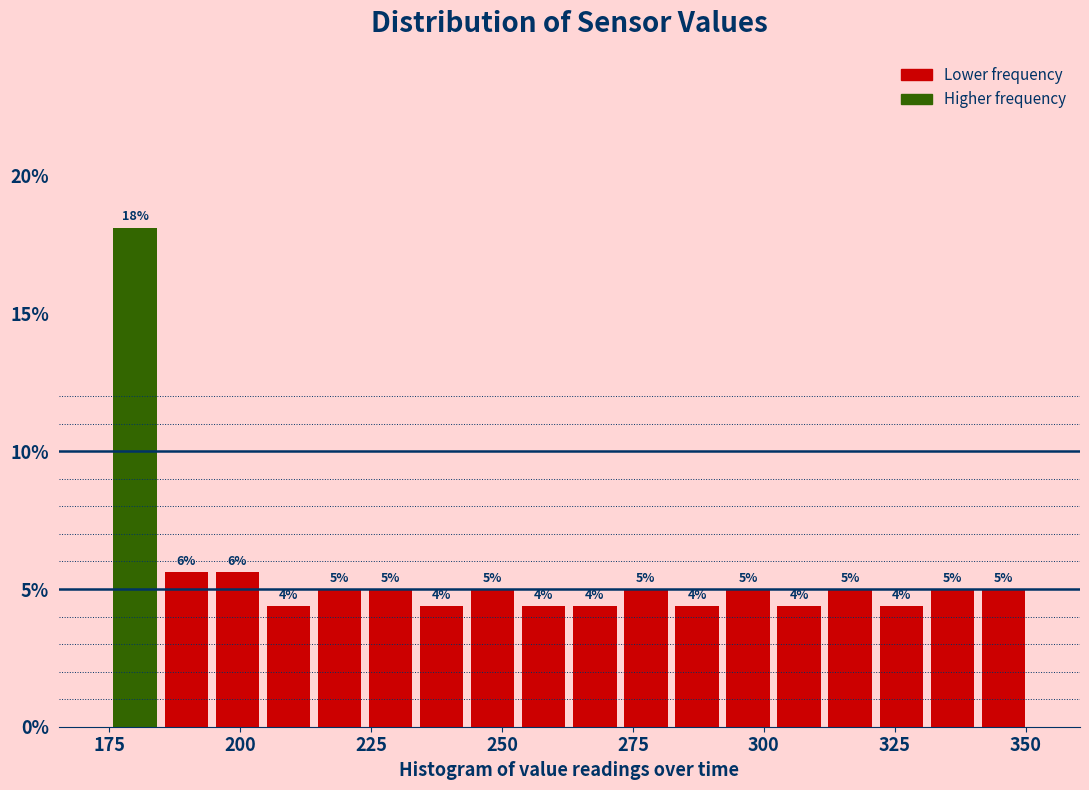

Around what value on the x-axis is the tallest bar? Give the approximate position of its centre, as read against the axis.

180